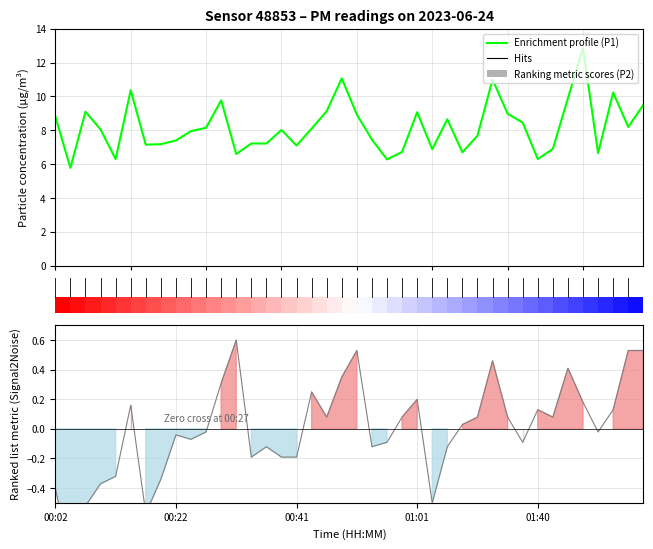

What is the difference between the highest and lowest values at 01:58?

7.7